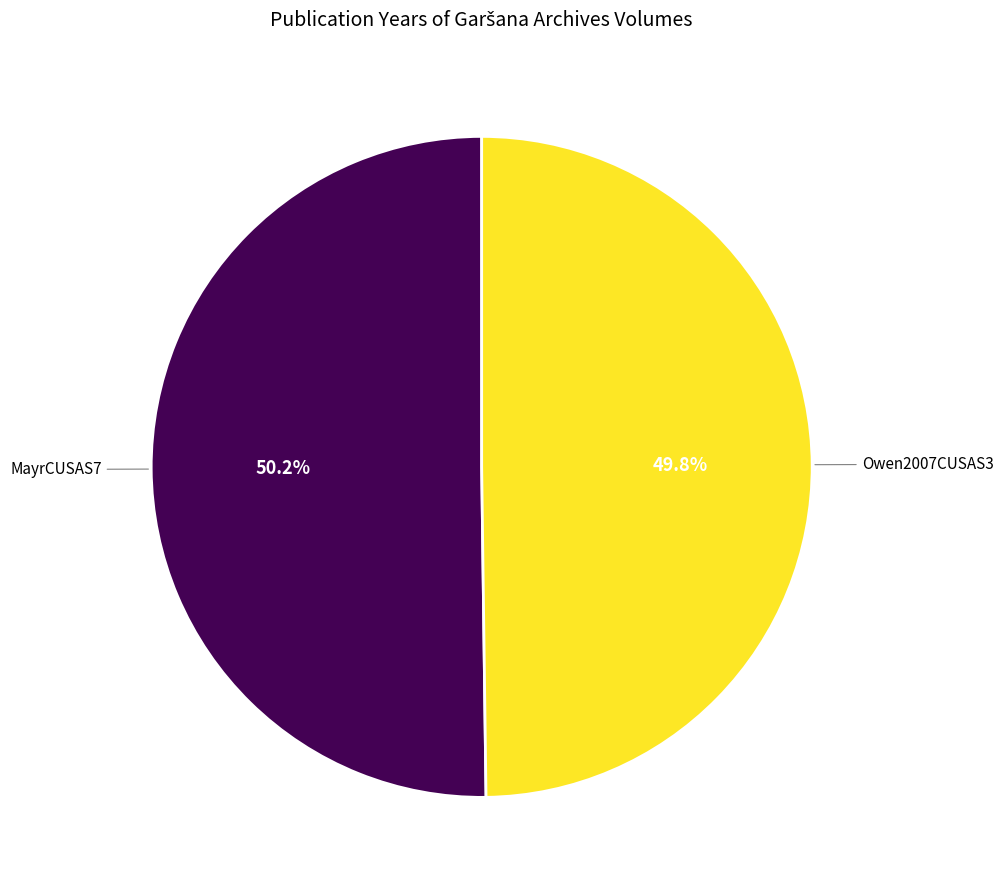

To the nearest percent, what is the combined percentage of MayrCUSAS7 and Owen2007CUSAS3?

100%